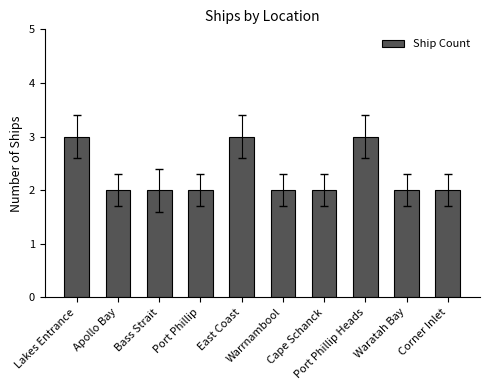

What is the average value?

2